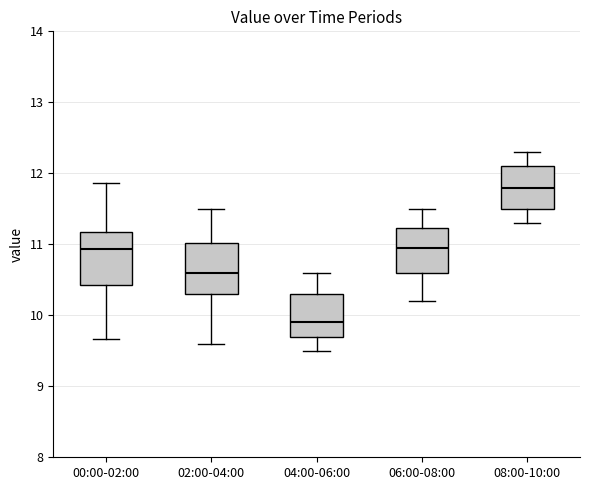

Reading left to right, transcribe this box plot: for each box, give where its median line is, the range the box spans, and where its two whiskers end, as read against the y-axis. The values are not printed on the chart, so give them approximately, as read against the axis.

00:00-02:00: median 10.9, box 10.4 to 11.2, whiskers 9.7 to 11.9
02:00-04:00: median 10.6, box 10.3 to 11.0, whiskers 9.6 to 11.5
04:00-06:00: median 9.9, box 9.7 to 10.3, whiskers 9.5 to 10.6
06:00-08:00: median 11.0, box 10.6 to 11.2, whiskers 10.2 to 11.5
08:00-10:00: median 11.8, box 11.5 to 12.1, whiskers 11.3 to 12.3